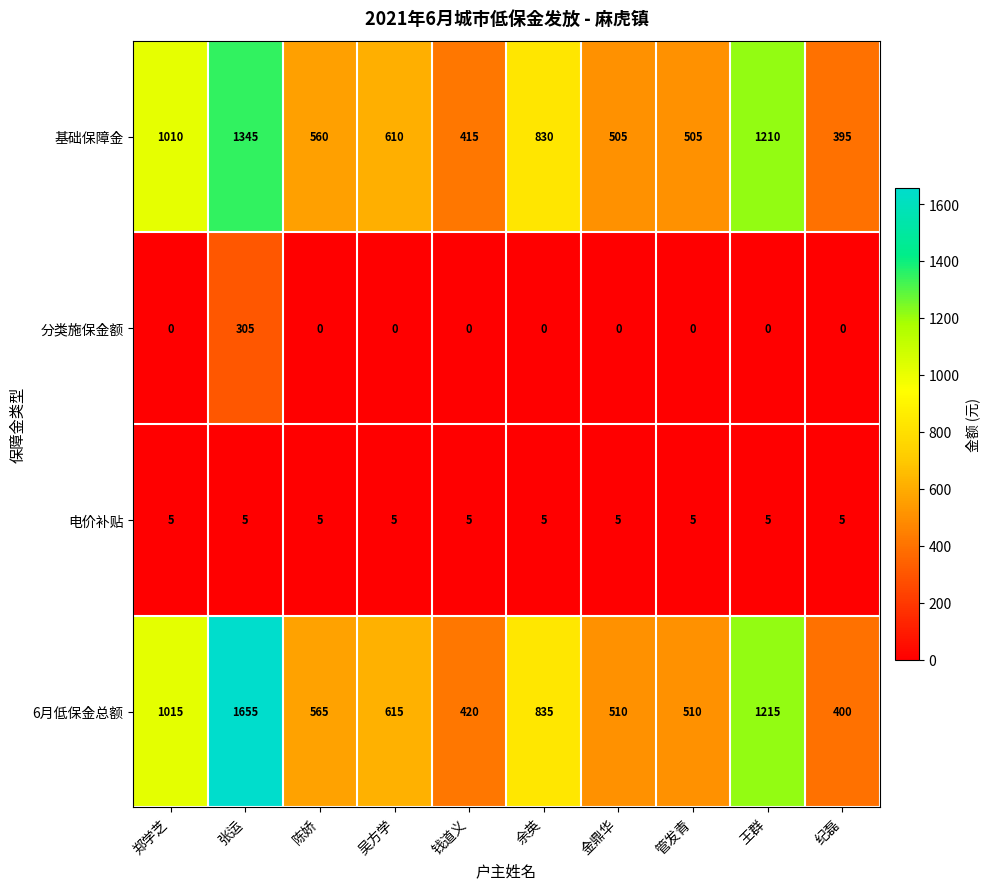

At which category does the chart reach its peak across all series?

张运